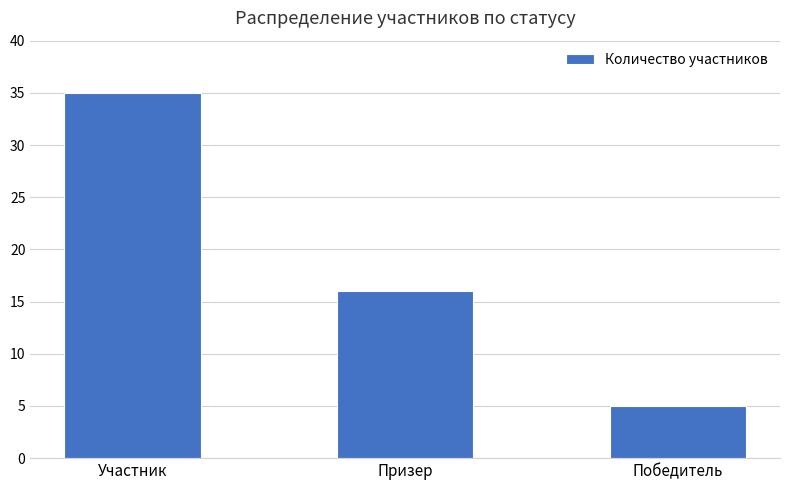

Reading left to right, extract all data points from this chart.

Участник=35	Призер=16	Победитель=5